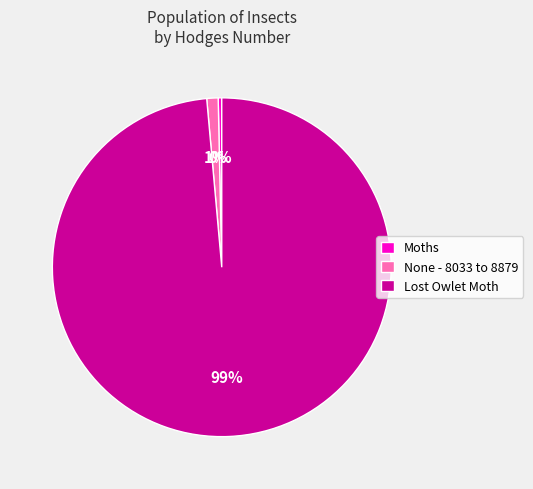

Which slice is the smallest?

Moths